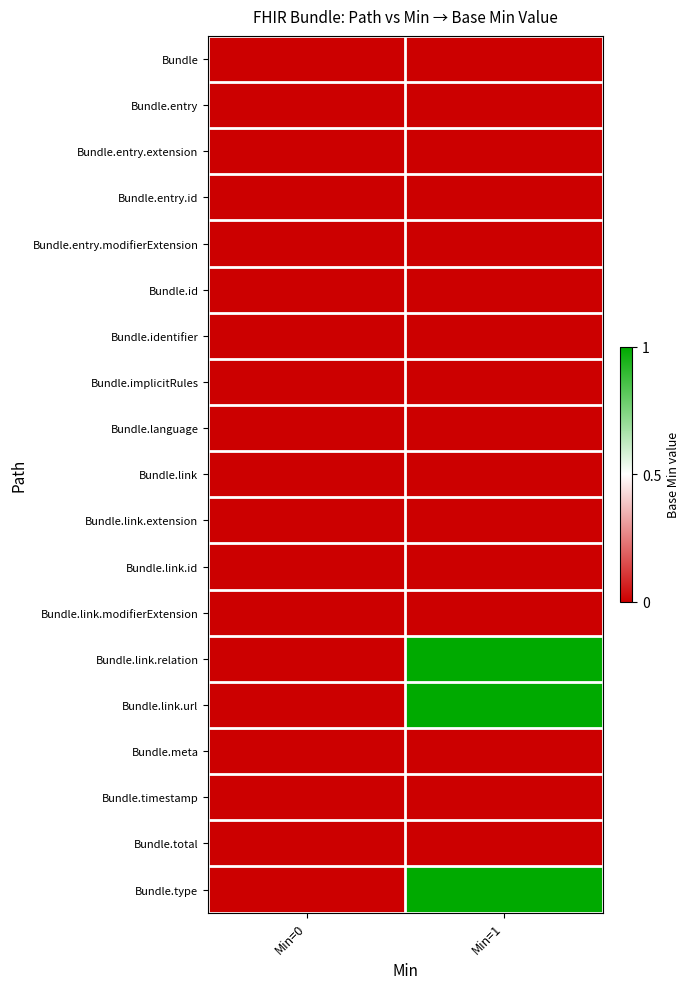

Which series has the largest range (max minus min)?

Bundle.link.relation